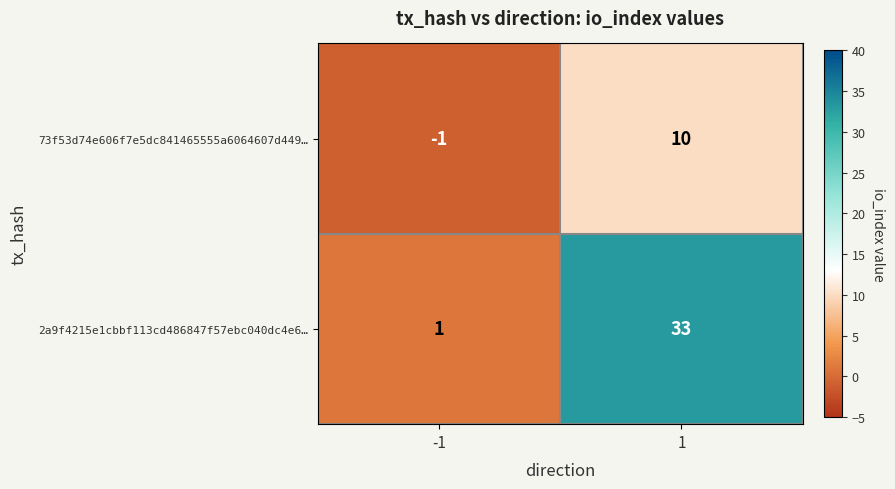

Rank the series by their average value, from lowest to highest.

73f53d74e606f7e5dc841465555a6064607d449…, 2a9f4215e1cbbf113cd486847f57ebc040dc4e6…